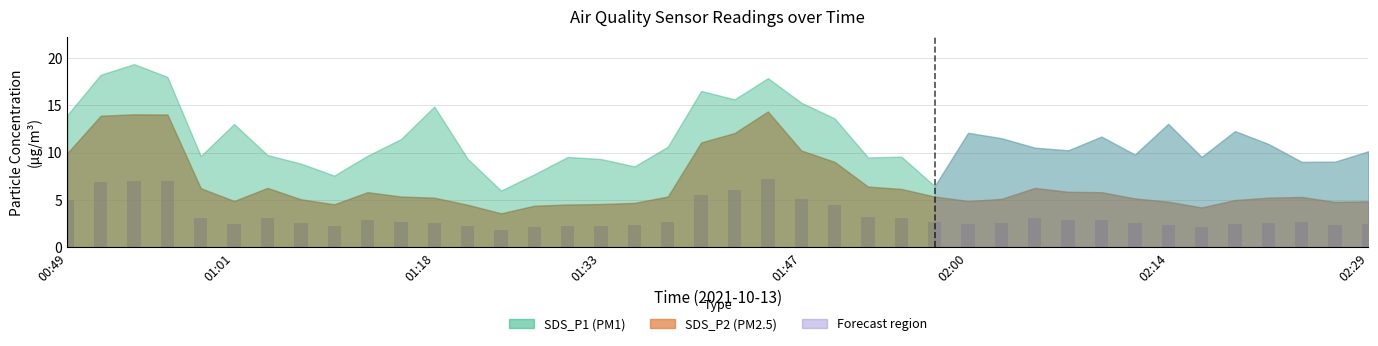

What is the sum of all values?

134.7